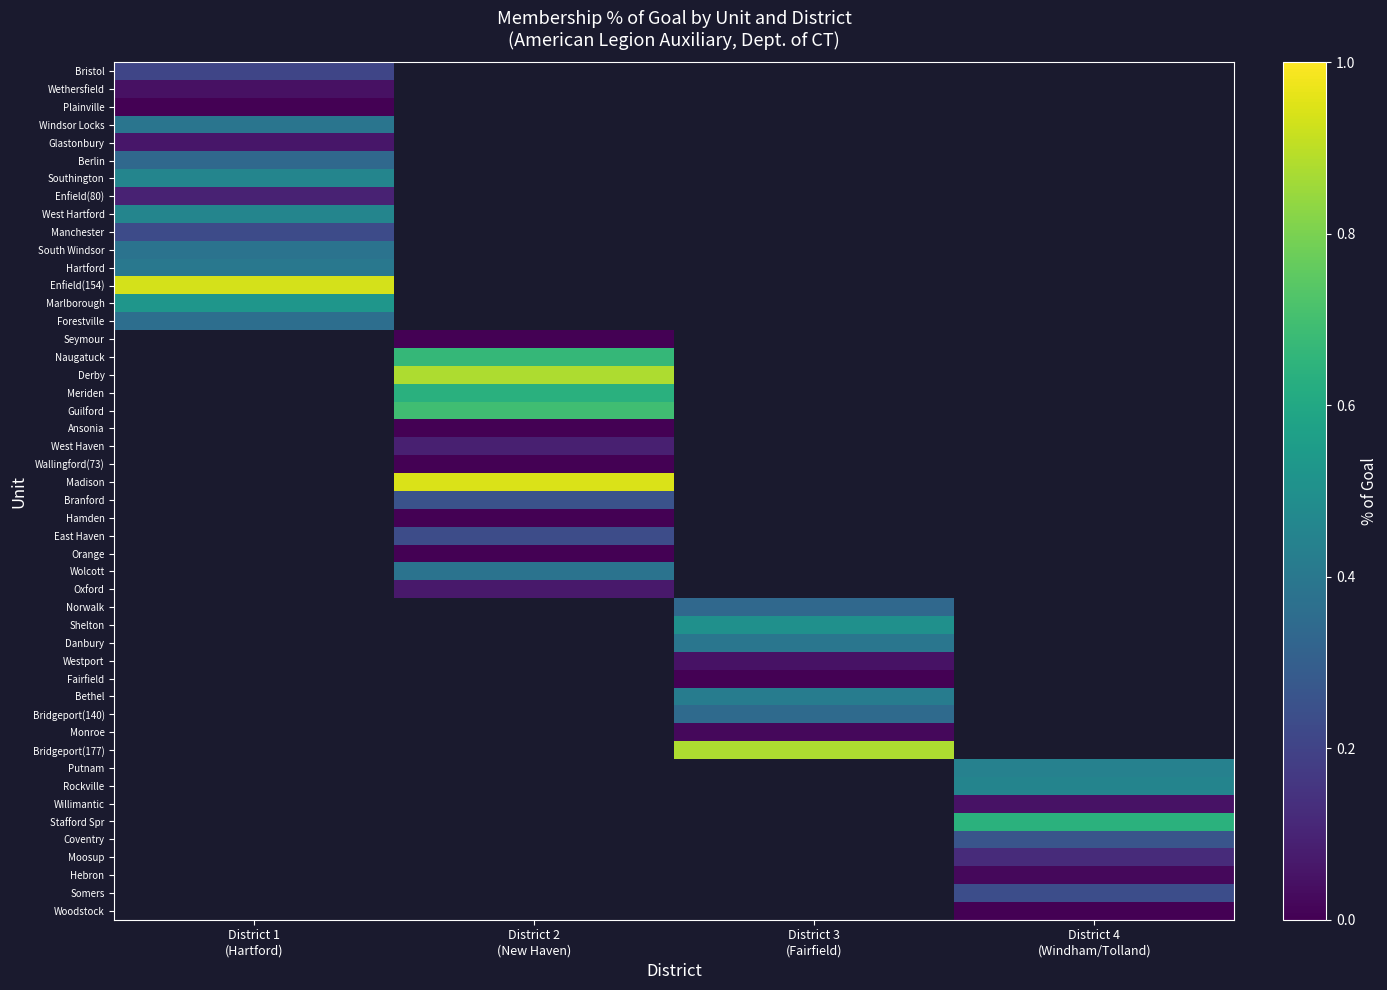

The Plainville series shows 0.0 at District 1
(Hartford). True or false?

True